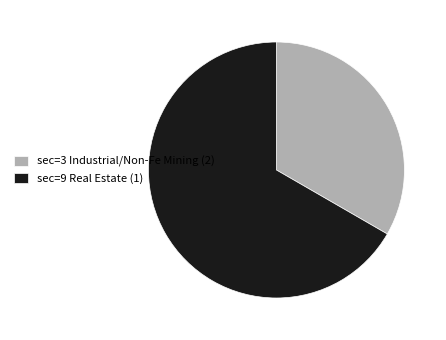

Does sec=3 Industrial/Non-Fe Mining (2) account for over 50% of the chart?

No